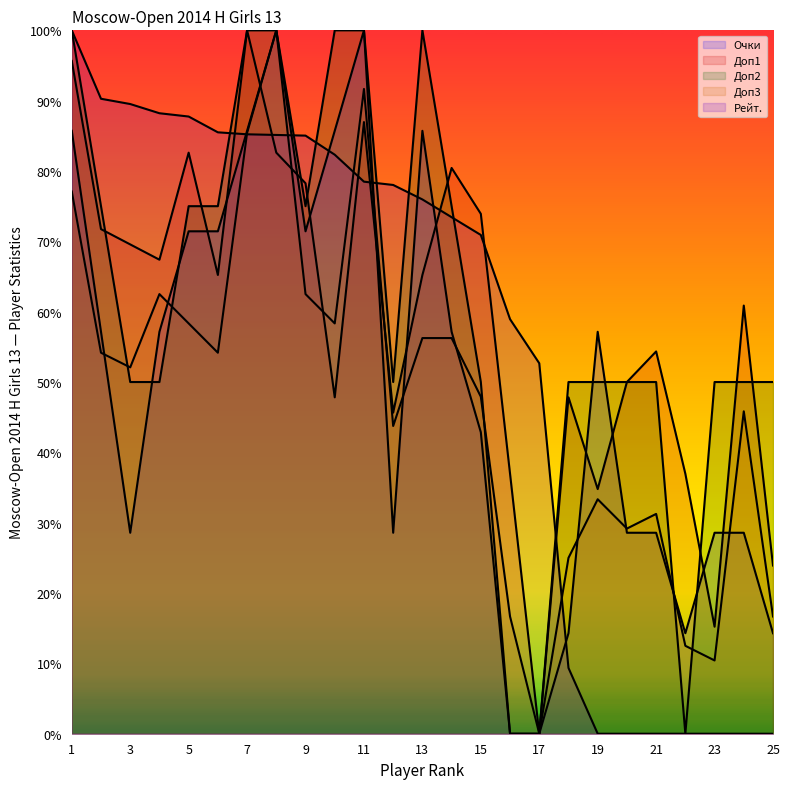

How many times do Очки and Доп3 cross each other?

9